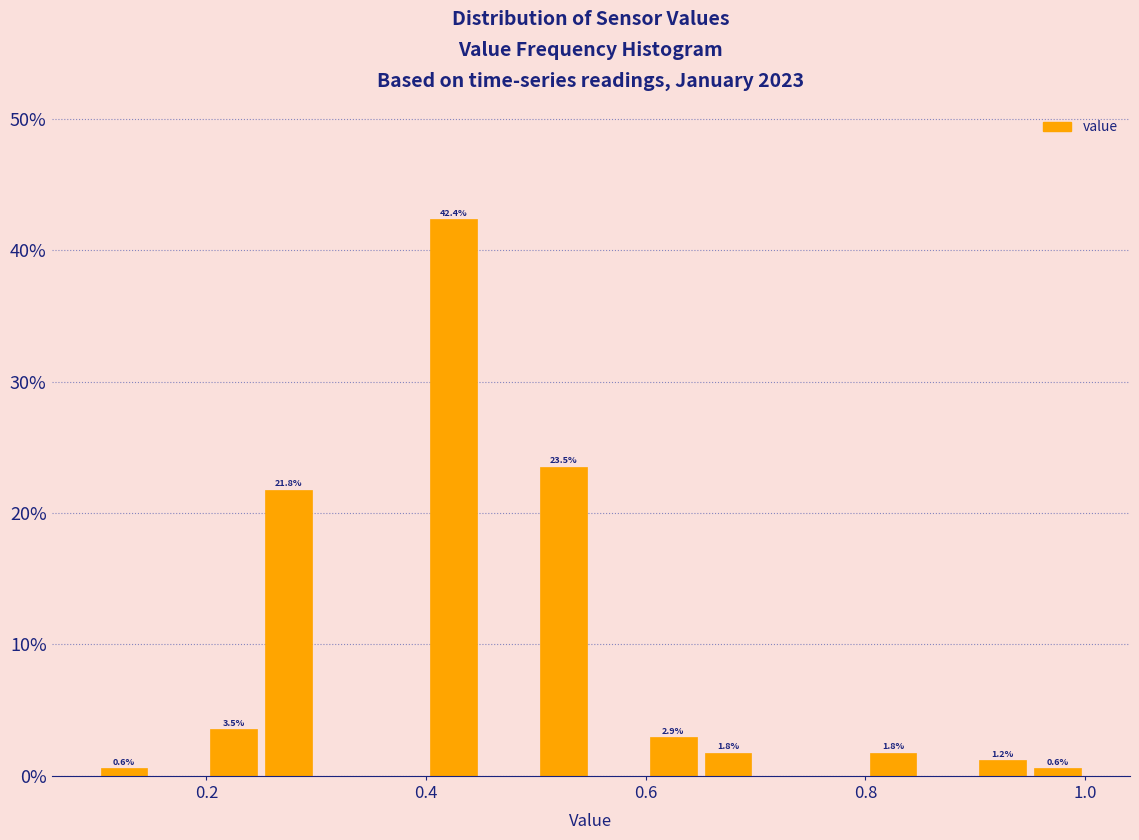

Read against the x-axis, roughly where is the centre of the tallest bar?

0.42